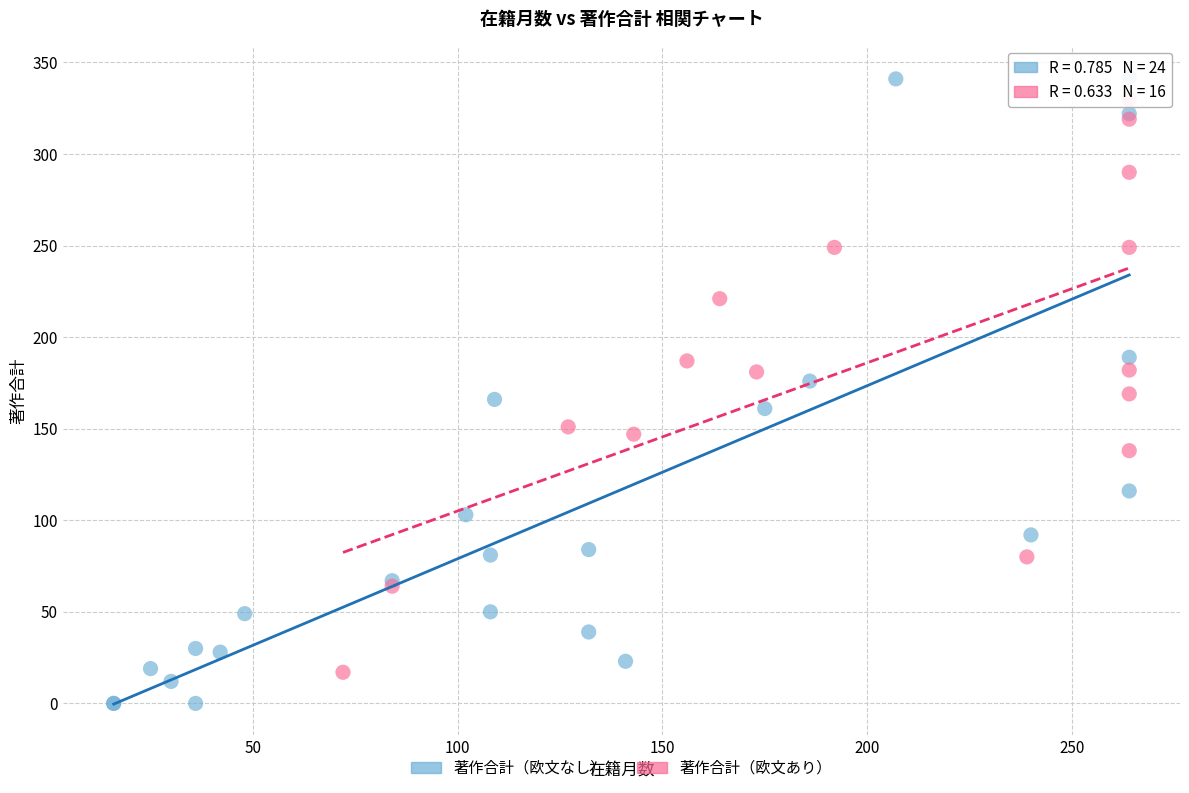

Which series reaches the minimum Y coordinate?

著作合計（欧文なし）